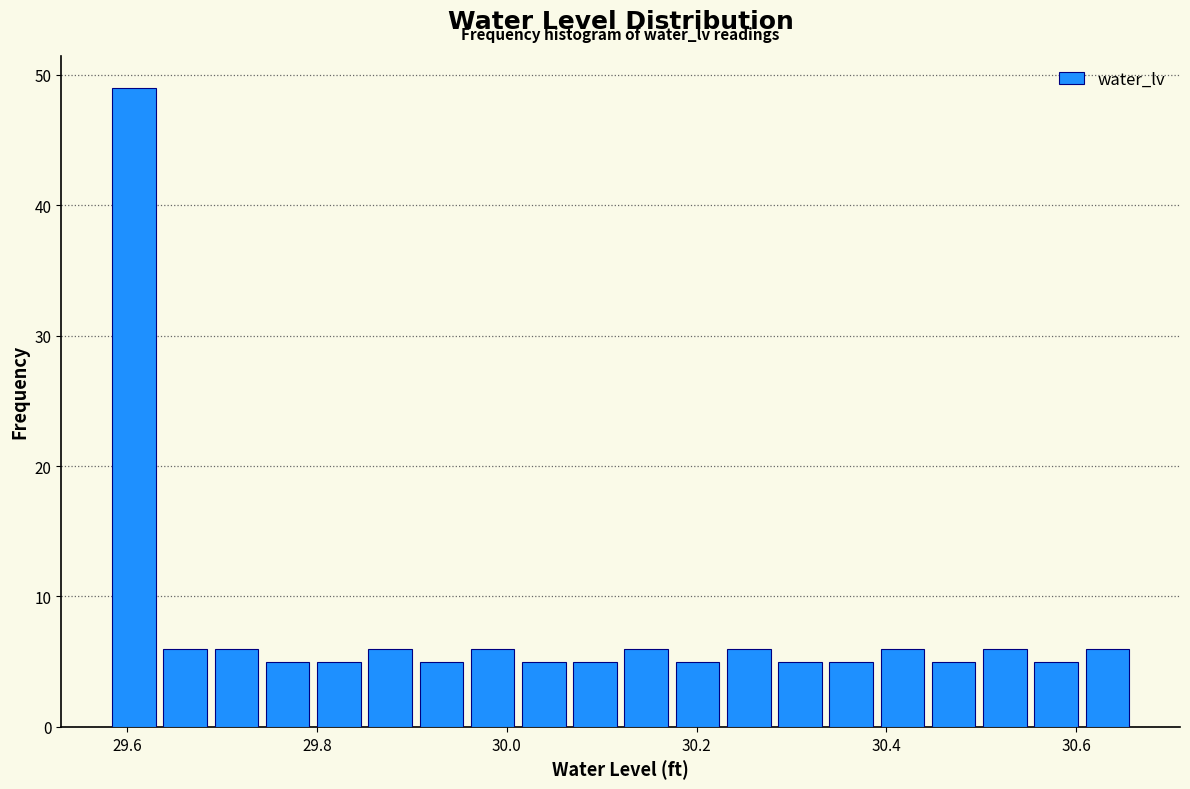

Around what value on the x-axis is the tallest bar? Give the approximate position of its centre, as read against the axis.

29.60